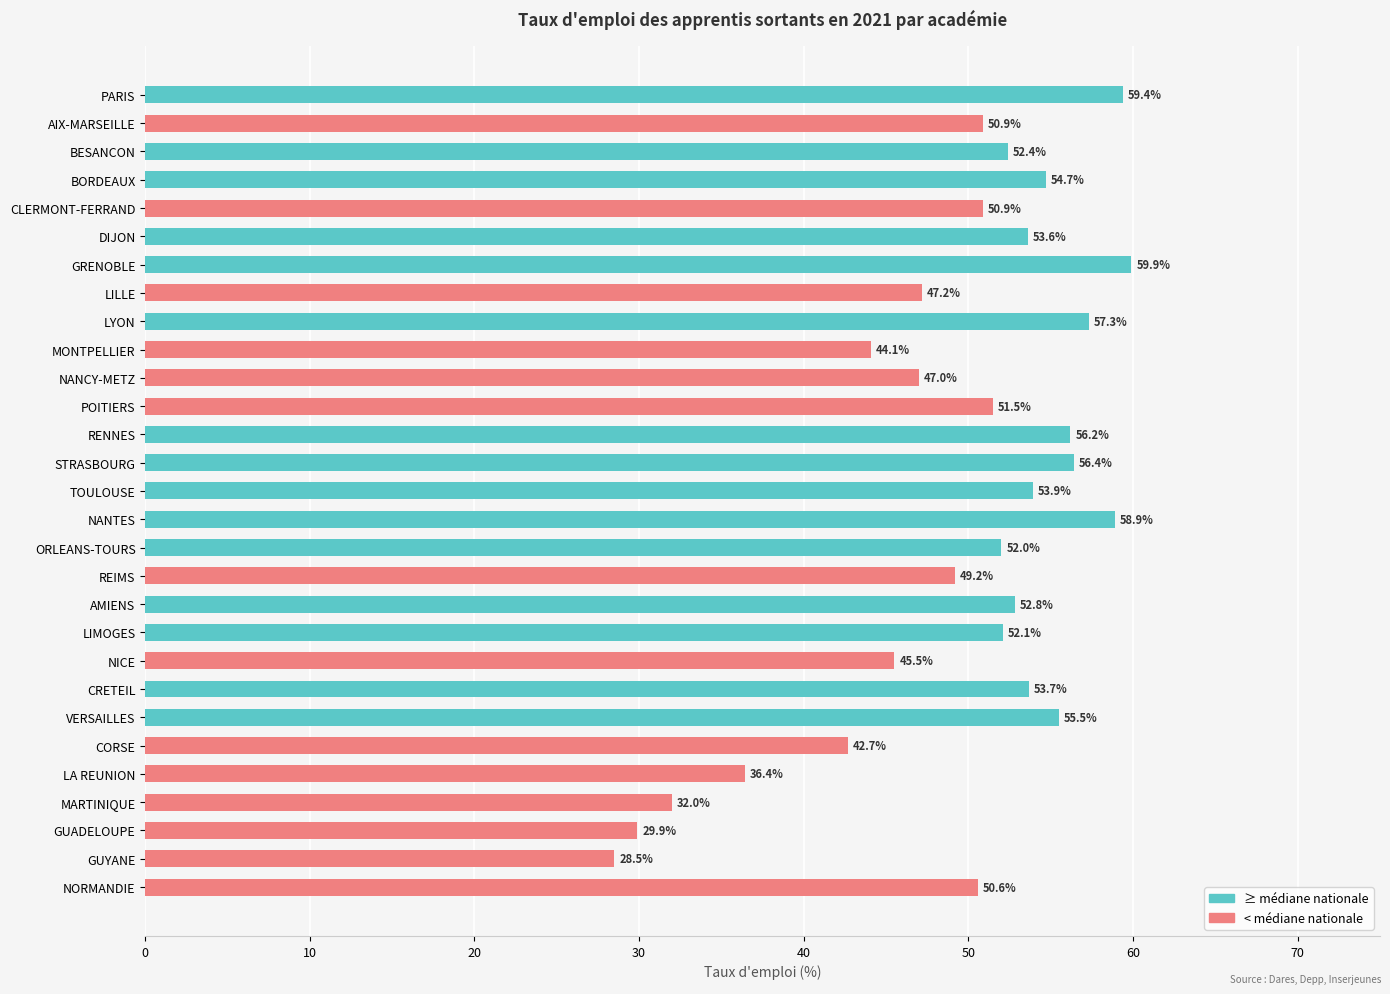

Between NORMANDIE and NANTES, which is larger?

NANTES